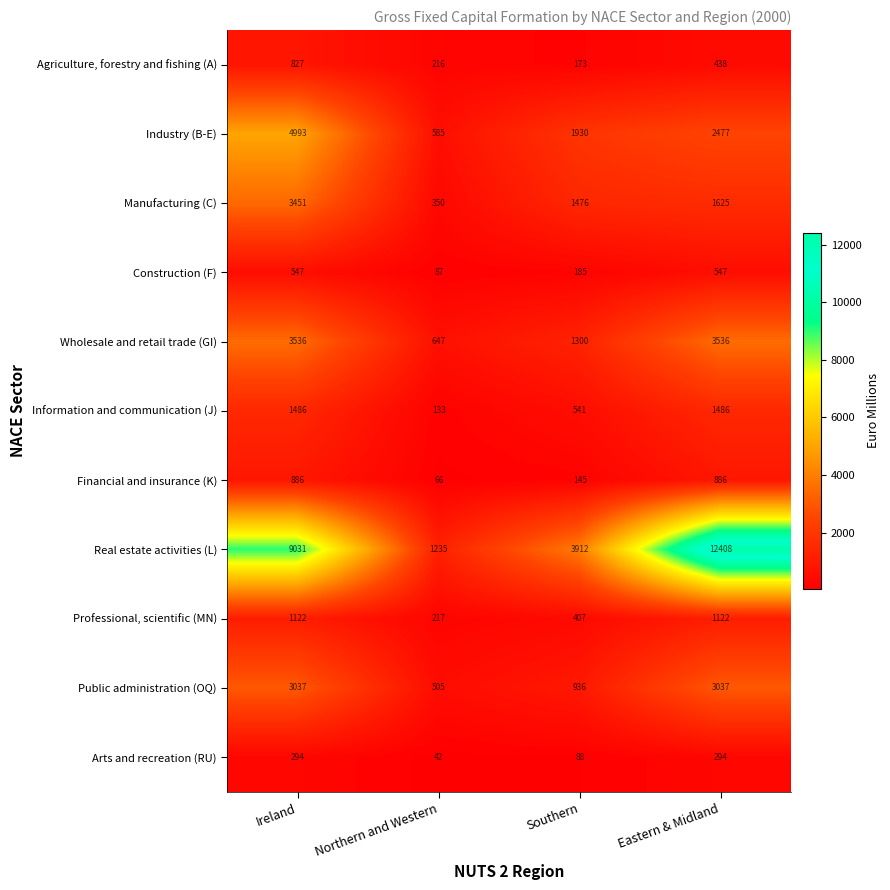

The value of Agriculture, forestry and fishing (A) at Southern is 244. True or false?

False